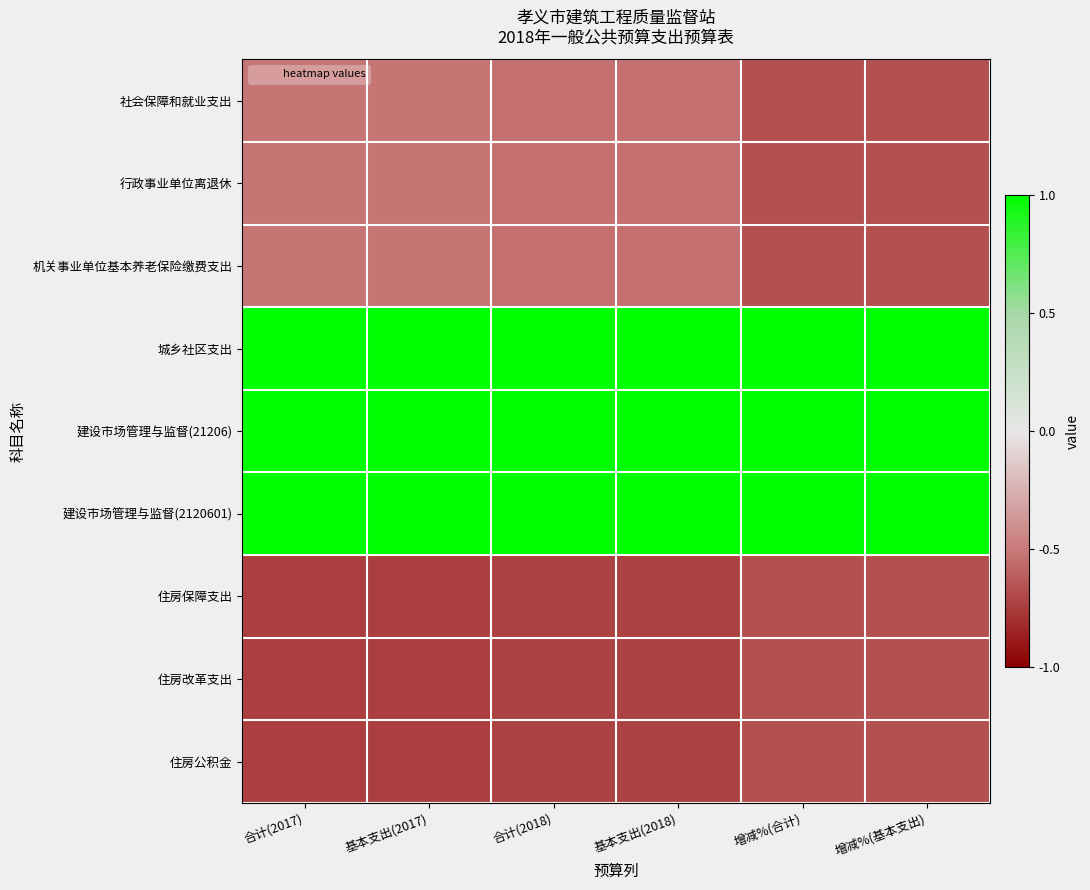

At how many categories does at least one series exceed 0?

6